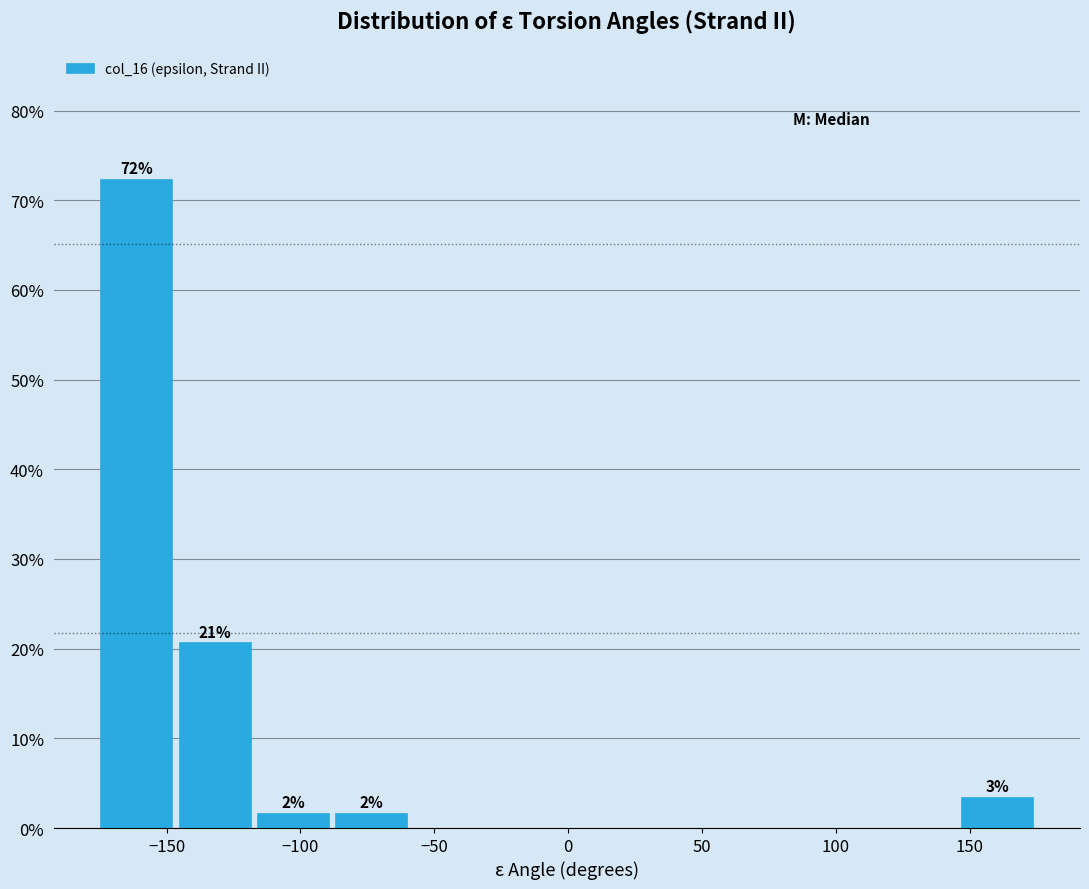

Which range on the x-axis has the tallest bar?

-175 to -145